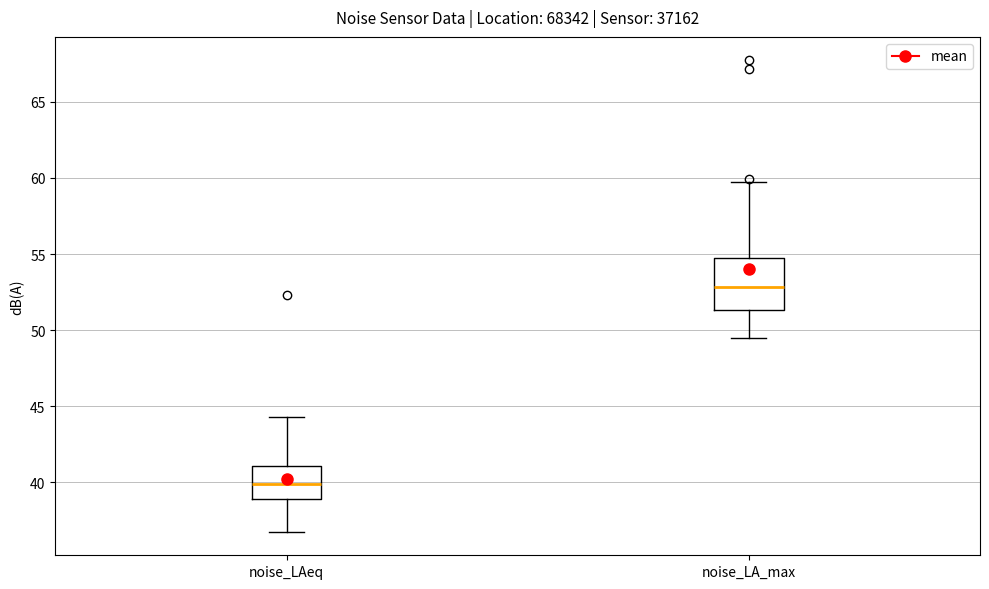

Which box is the tallest, from its lower edge to its upper edge?

noise_LA_max